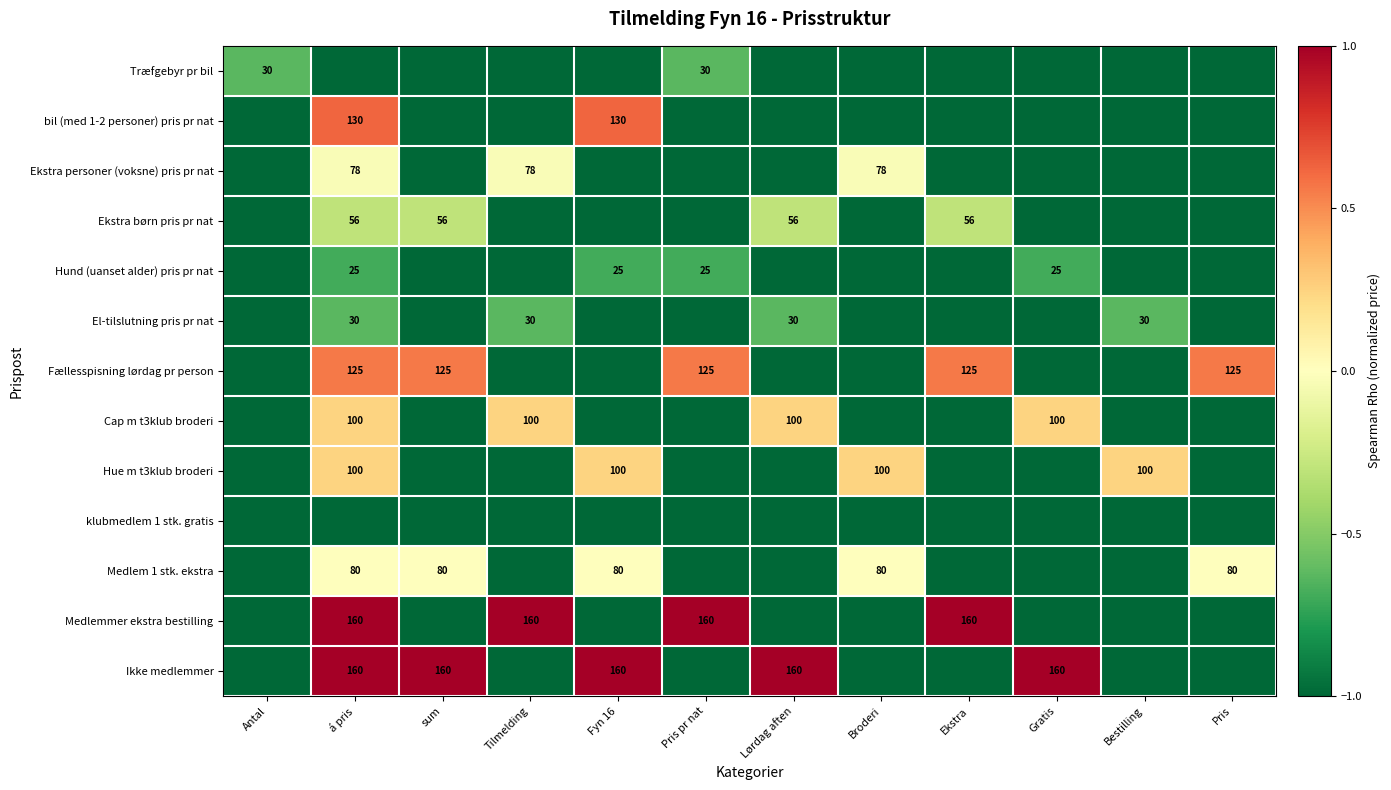

True or false: Medlemmer ekstra bestilling has a value of 160 at Pris pr nat.

True